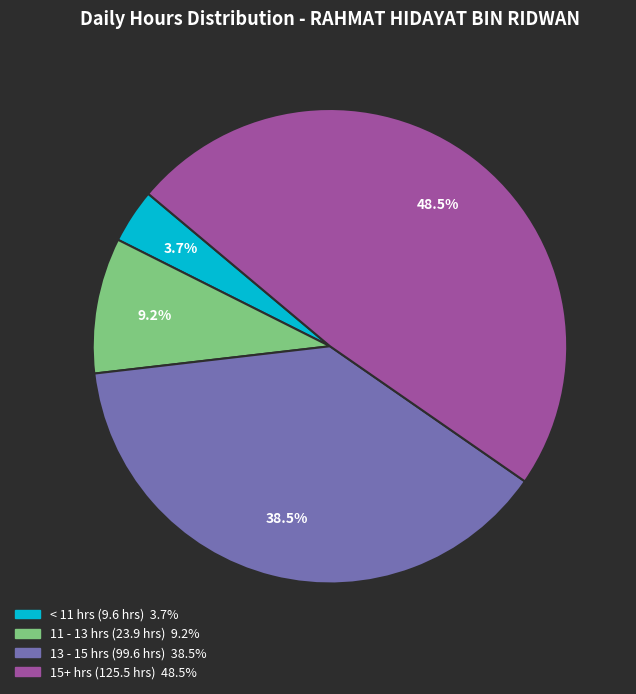

Does any single category account for the majority?

No